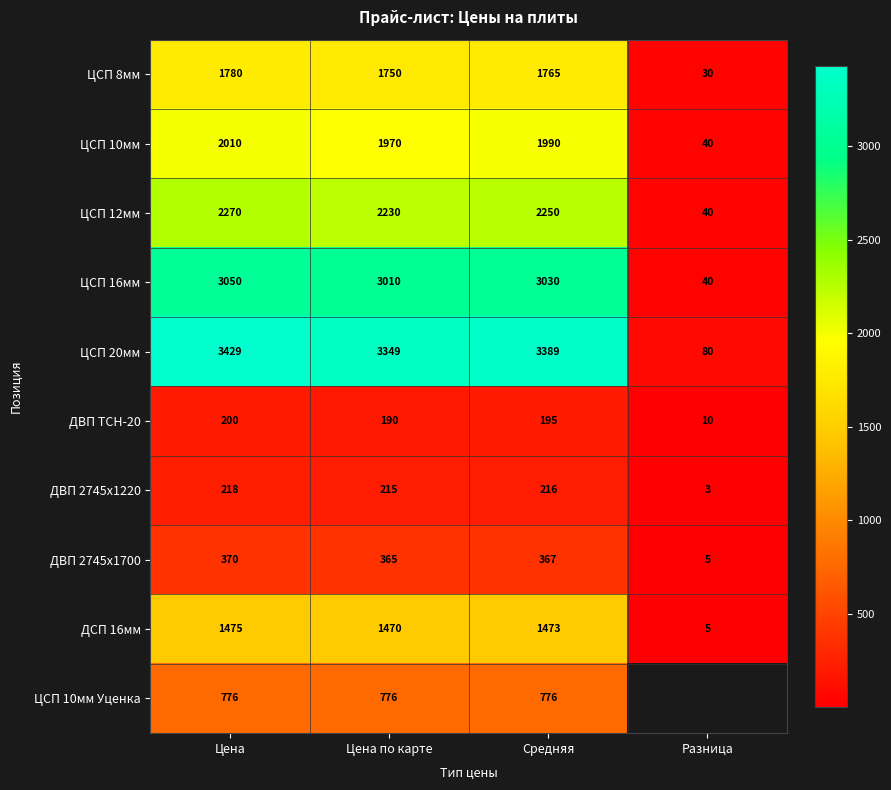

What value does the ДВП 2745х1700 series have at Цена?

370